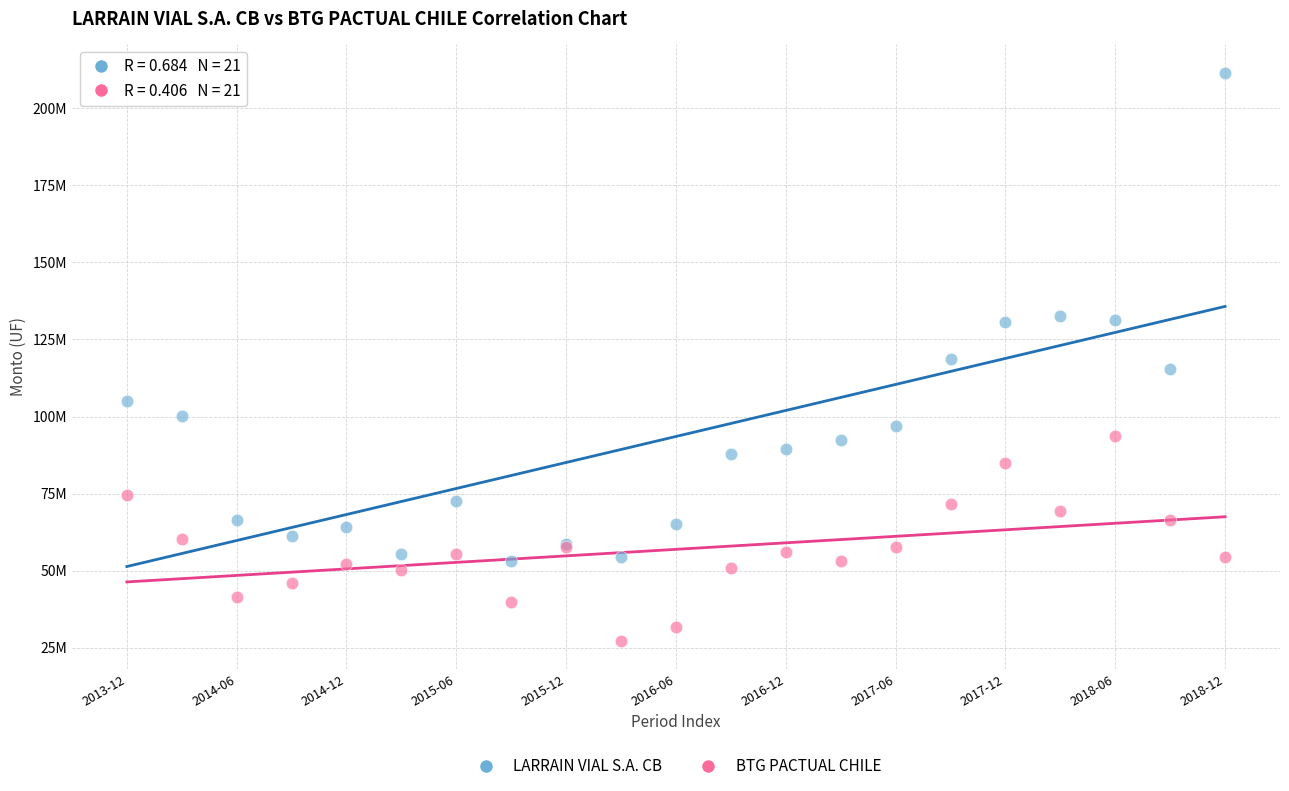

Which series has the largest Y range (max minus min)?

LARRAIN VIAL S.A. CB